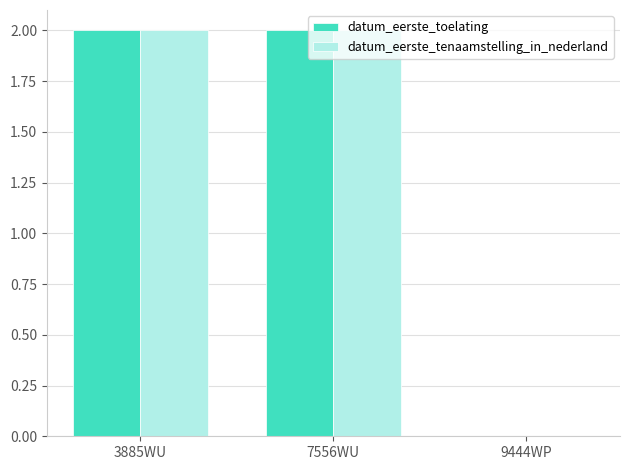

Reading left to right, what are all the values shown in this chart?

datum_eerste_toelating: 3885WU=2	7556WU=2	9444WP=0
datum_eerste_tenaamstelling_in_nederland: 3885WU=2	7556WU=2	9444WP=0